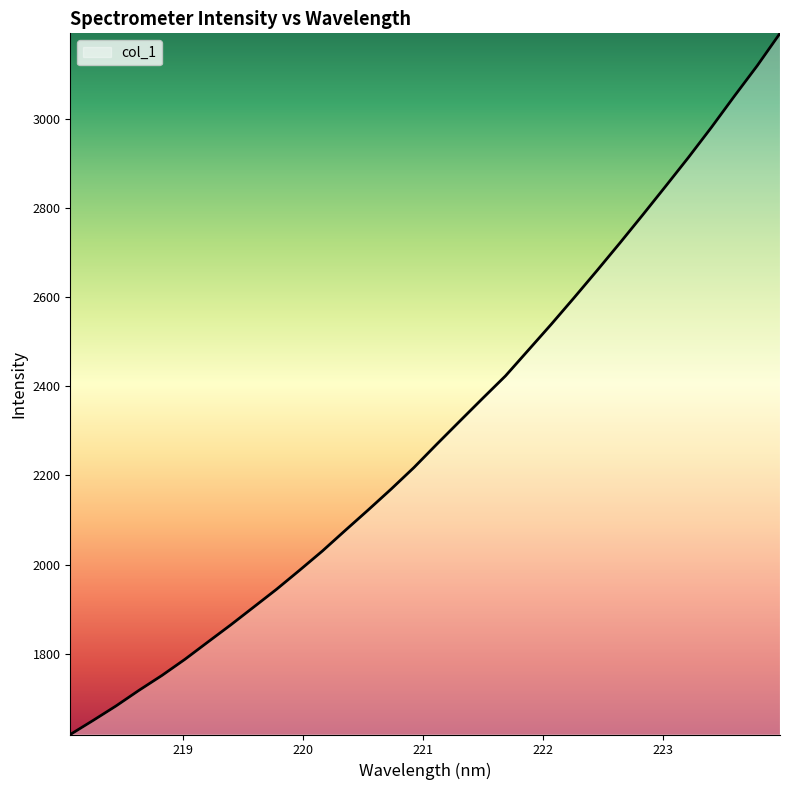

What is the difference between the maximum and minimum values?

1573.6